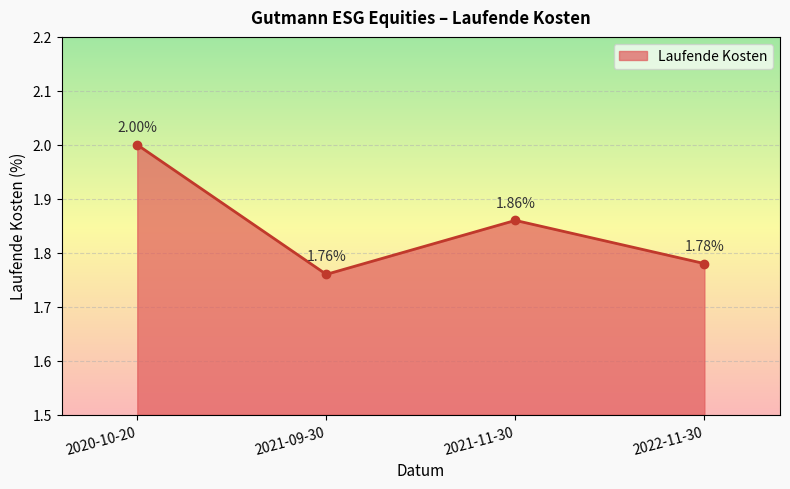

What is the label of the 2nd point from the right?

2021-11-30